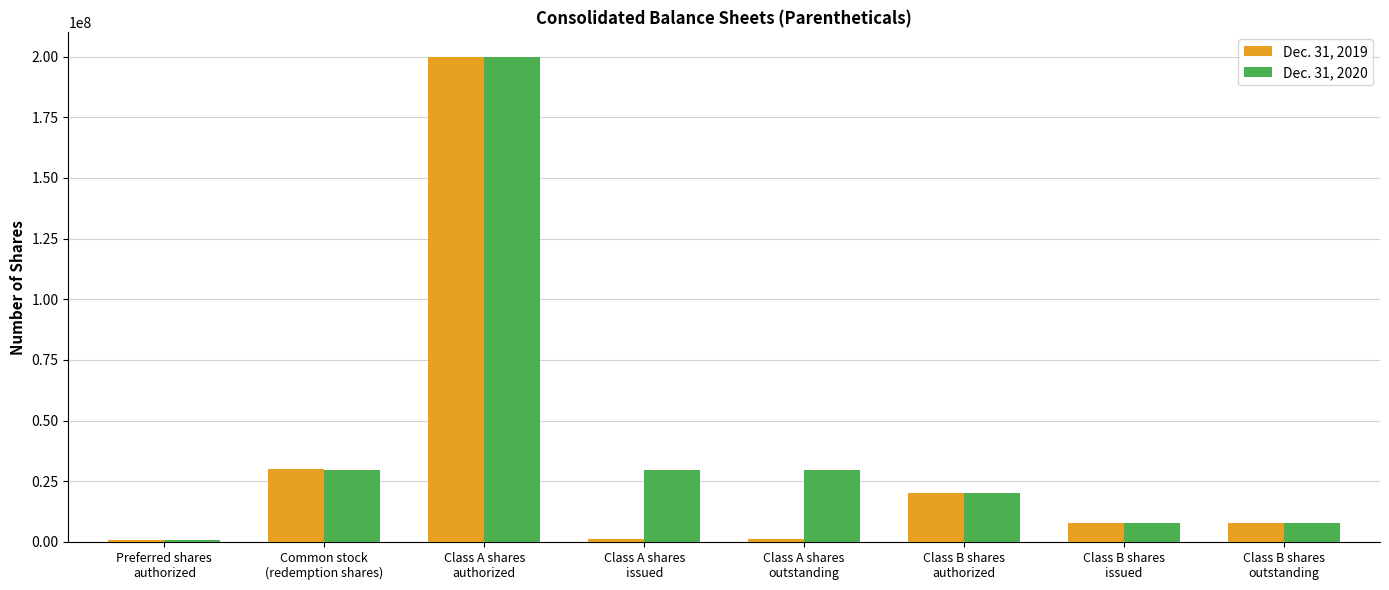

List the series in order of their overall mean, highest first.

Dec. 31, 2020, Dec. 31, 2019